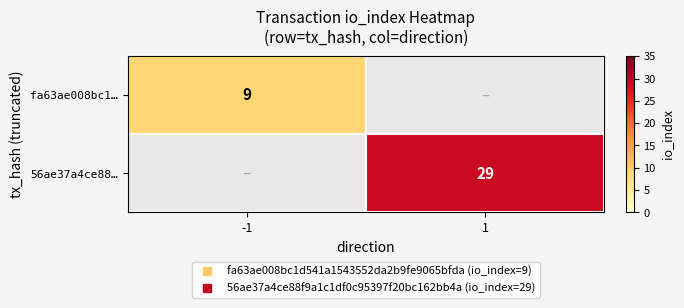

At which category does the chart reach its peak across all series?

1